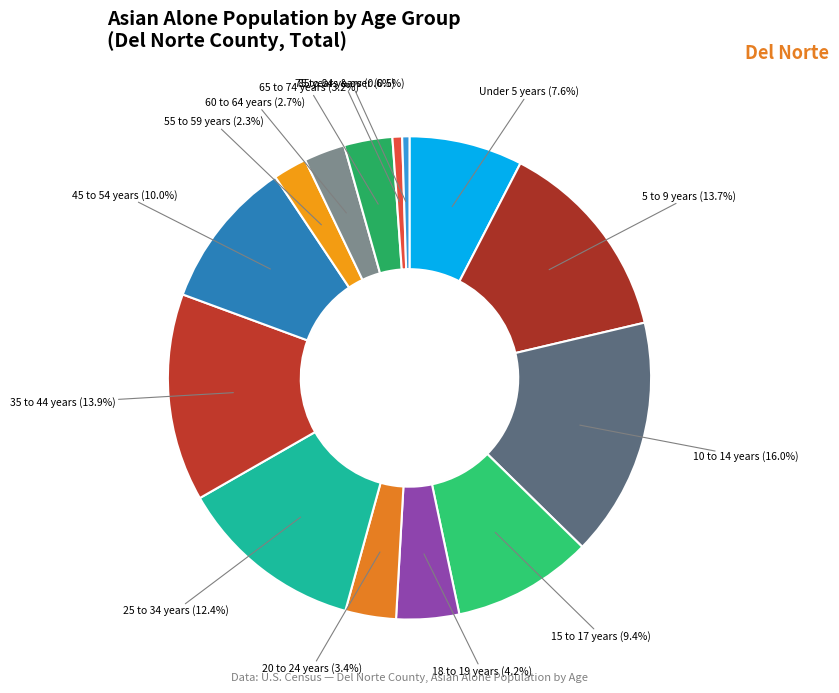

Rank the categories by value from highest to lowest.

10 to 14 years, 35 to 44 years, 5 to 9 years, 25 to 34 years, 45 to 54 years, 15 to 17 years, Under 5 years, 18 to 19 years, 20 to 24 years, 65 to 74 years, 60 to 64 years, 55 to 59 years, 75 to 84 years, 85 years & over